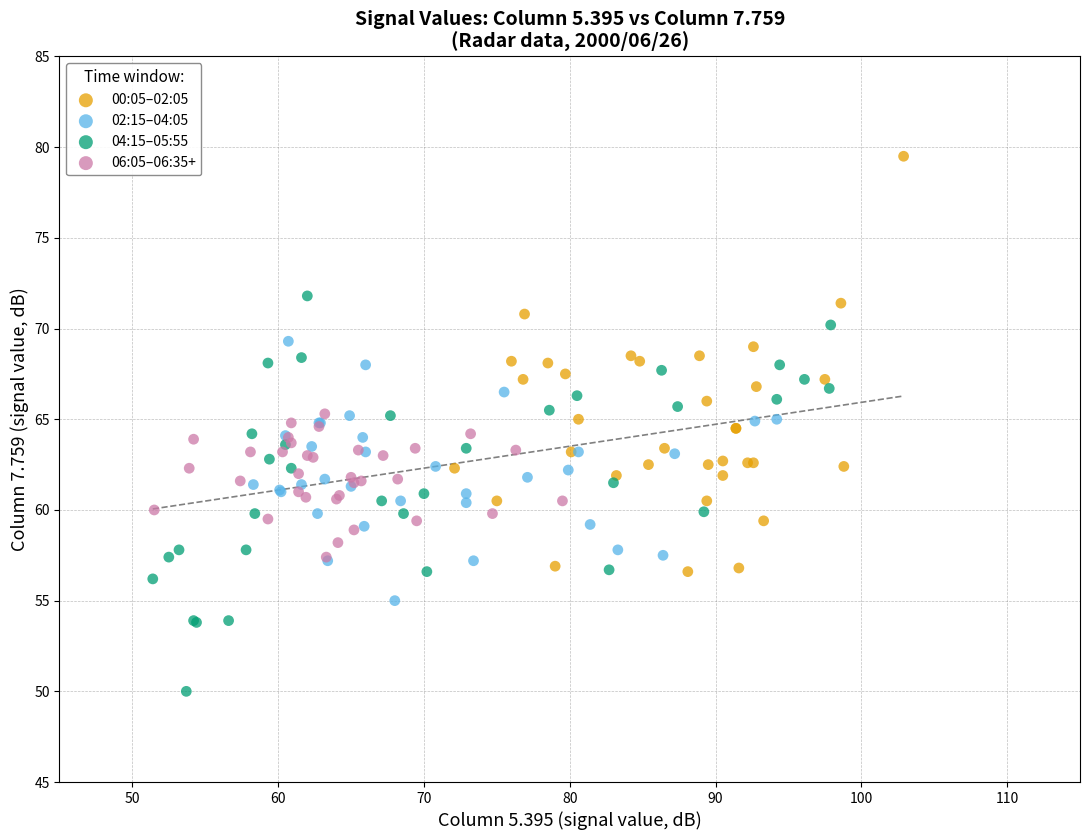

Which series reaches the minimum Y coordinate?

04:15–05:55